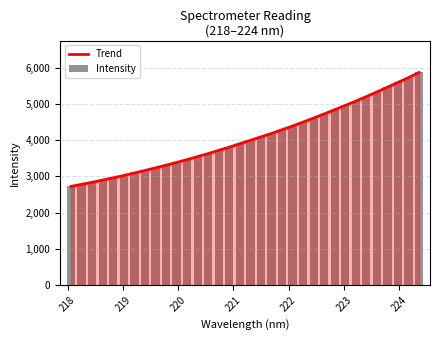

What is the highest value of the Trend series?

5865.4